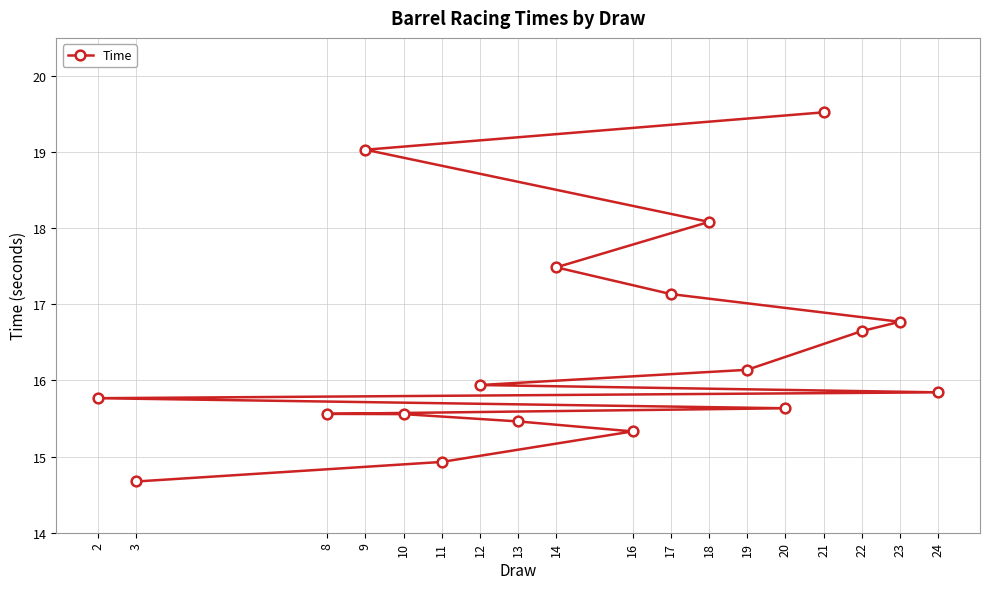

What is the value of the 2nd point from the left?

14.7